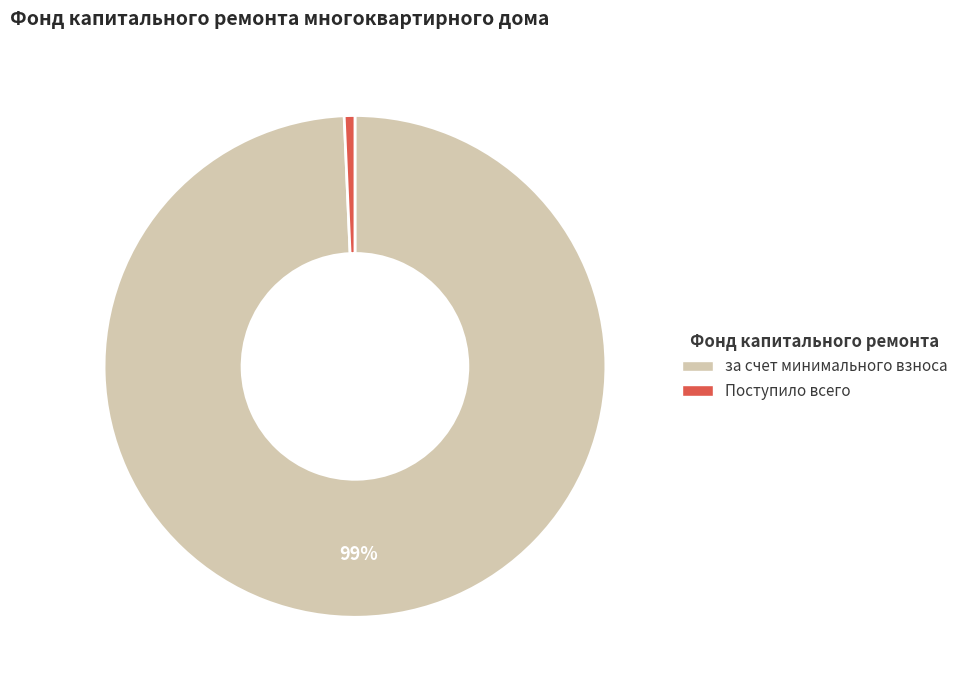

To the nearest percent, what is the average slice percentage?

50%